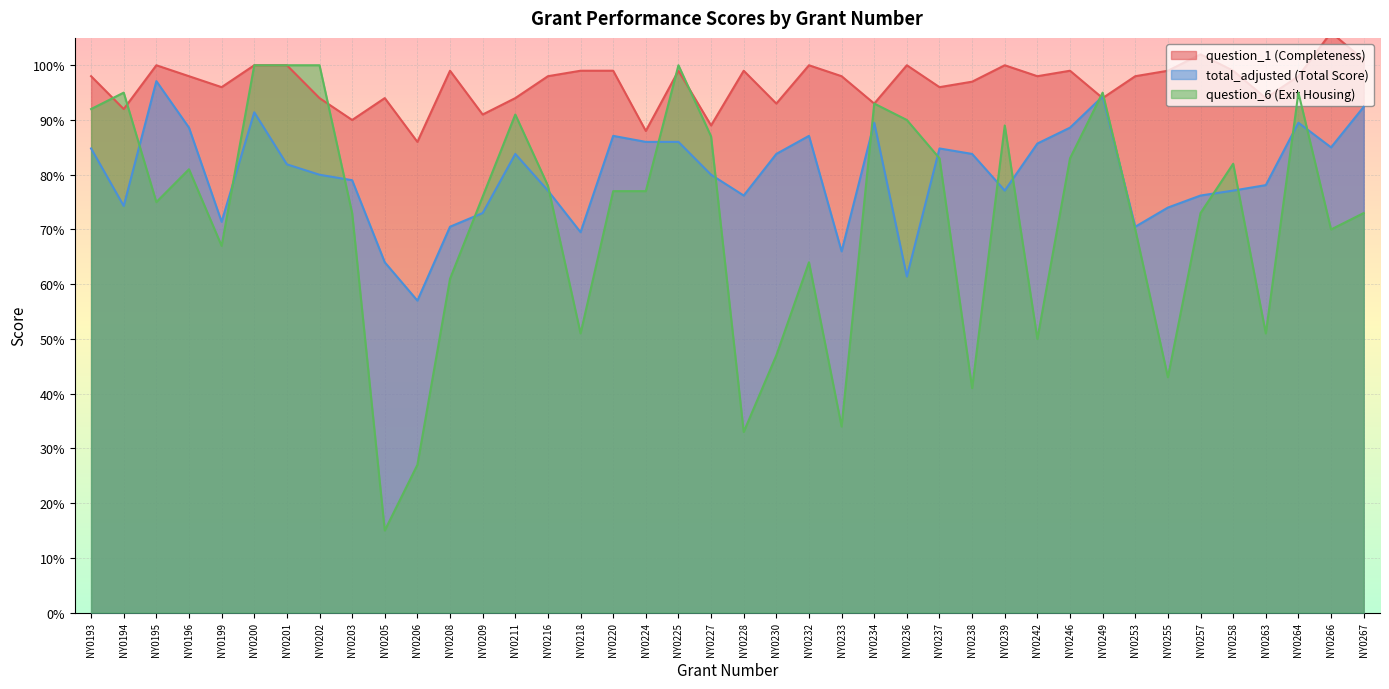

At which label does question_6 reach its minimum?

NY0205